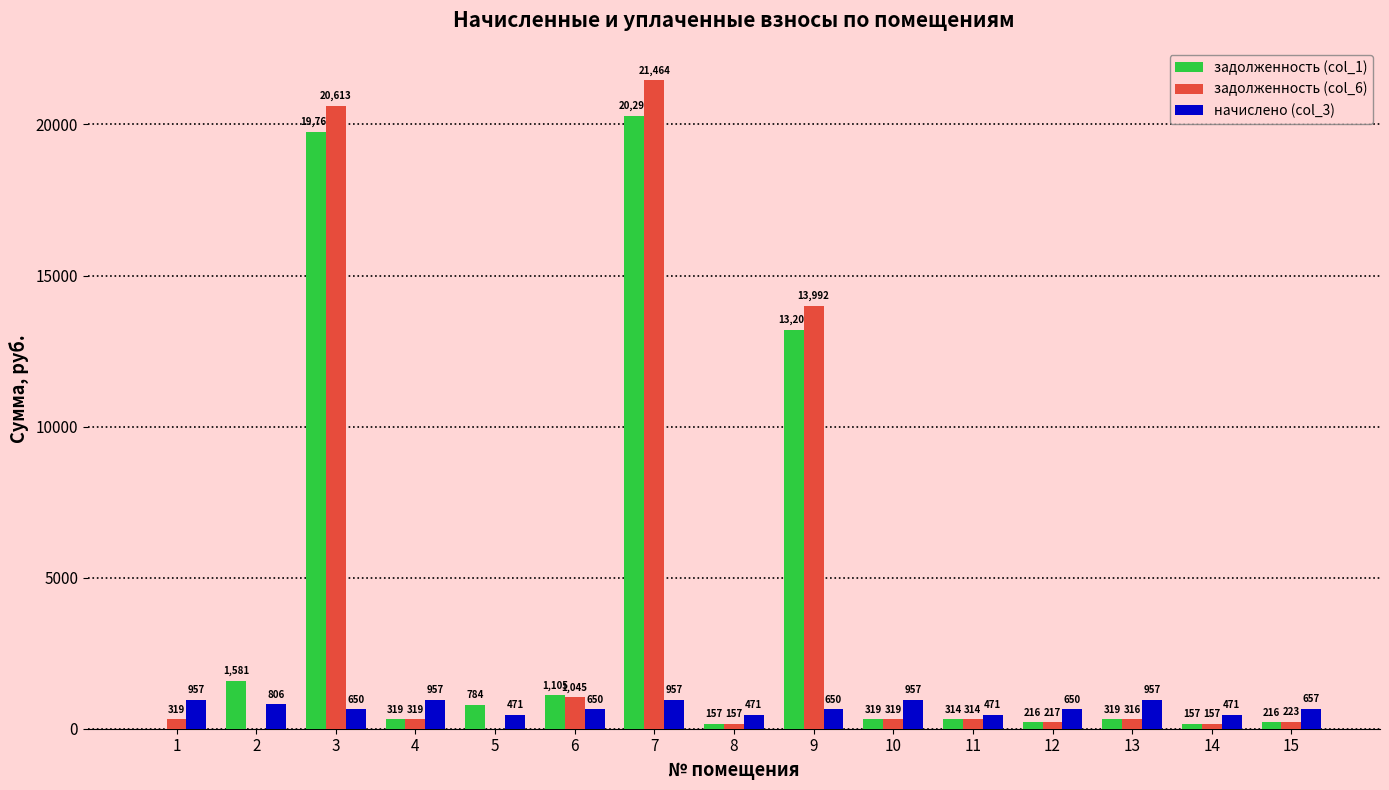

At which category is the sum across all series the highest?

7